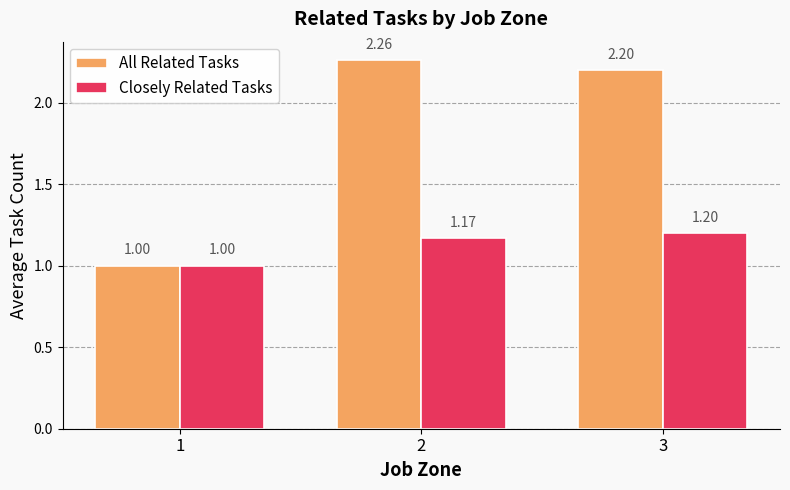

Is it true that All Related Tasks equals 2.2 at 3?

True